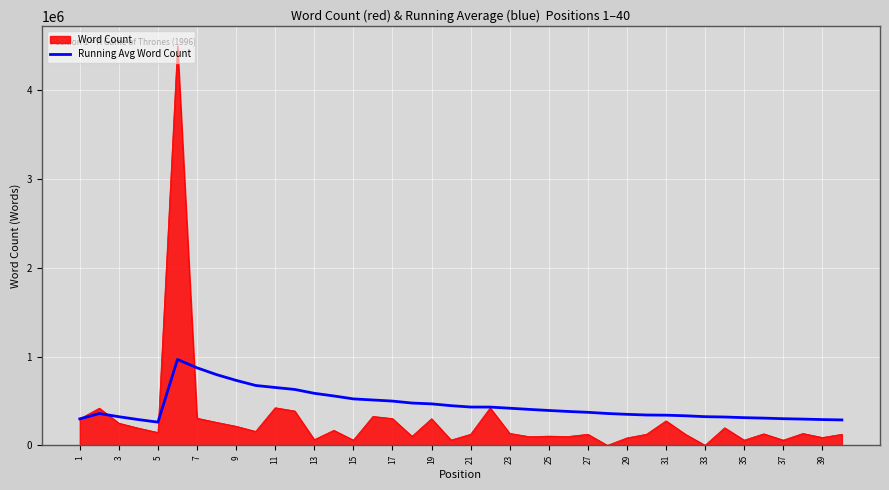

What is the highest value of the Word Count series?

4500000.0